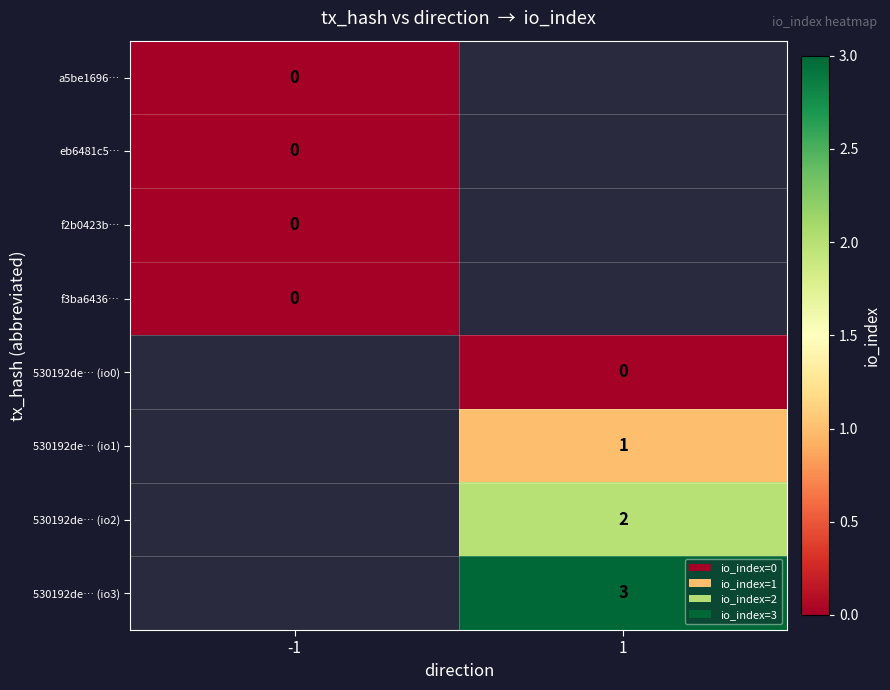

Is it true that 530192de… (io1) equals 0 at 1?

False